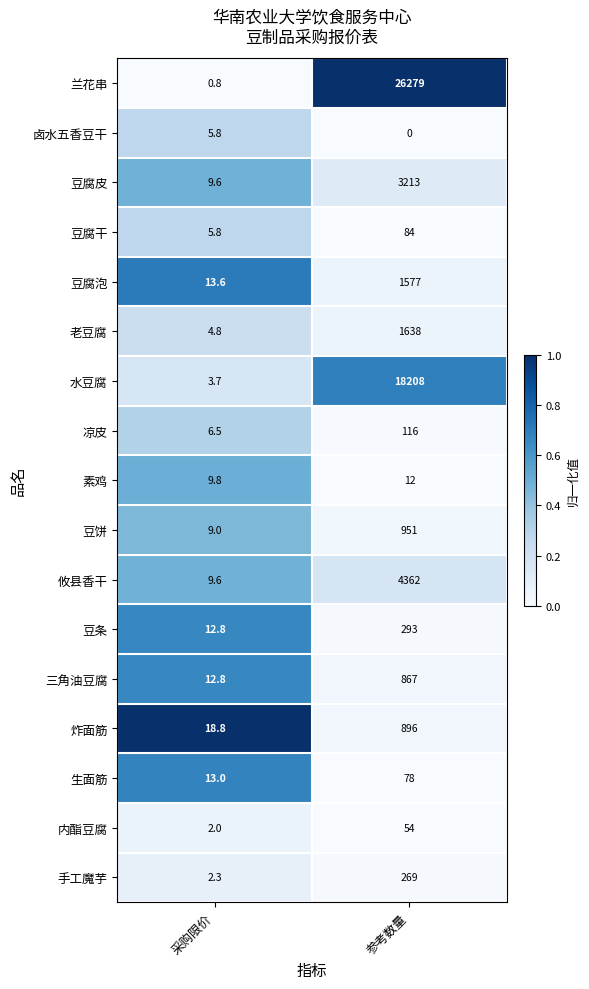

What is the spread (max minus min) of values at 参考数量?

26279.0